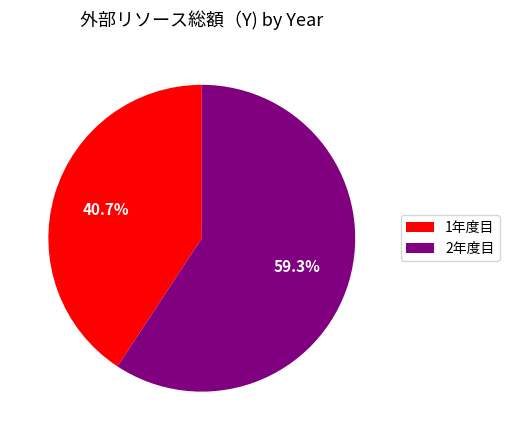

Approximately how many times larger is the value at 1年度目 compared to 2年度目?

0.7